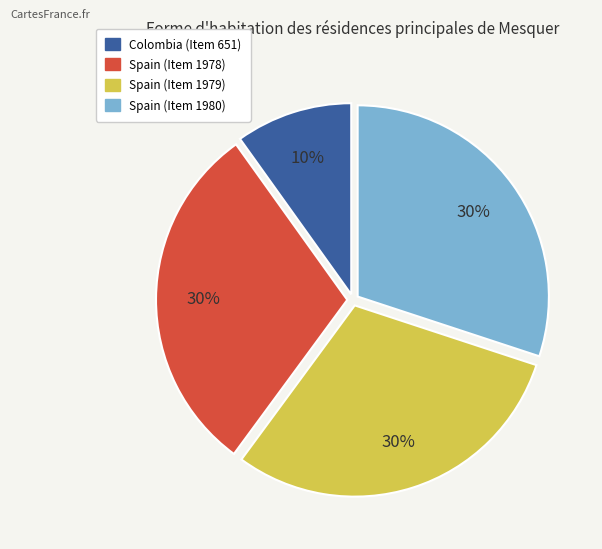

How many slices are in this pie chart?

4